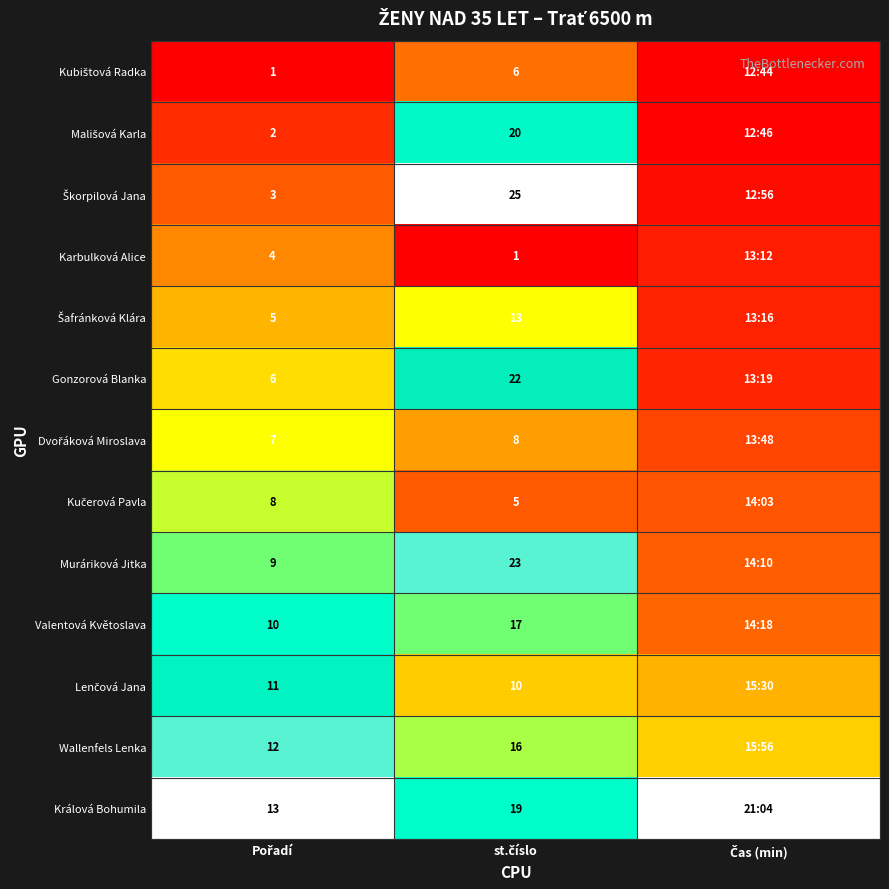

Is it true that Lenčová Jana equals 0.4 at Pořadí?

False